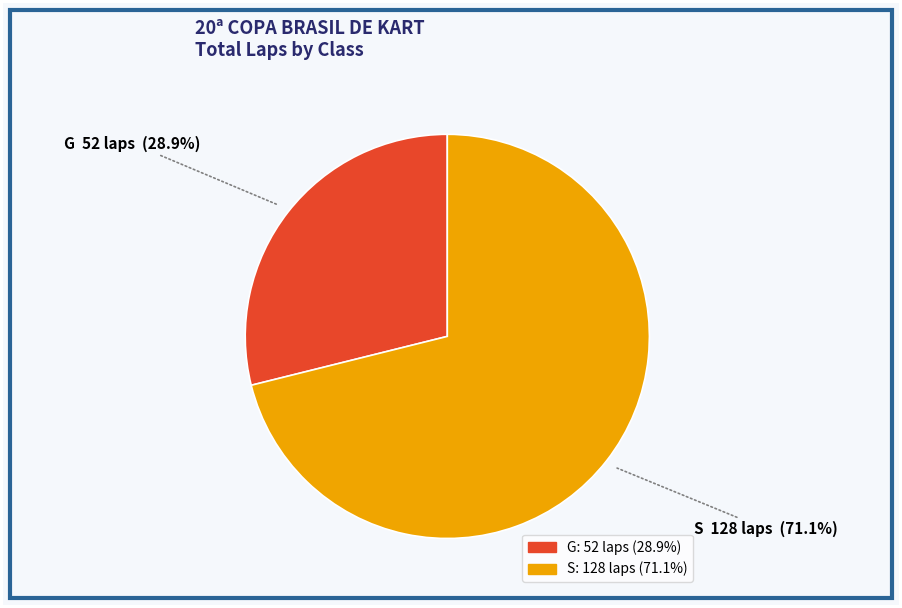

Is there a majority slice in this chart?

Yes